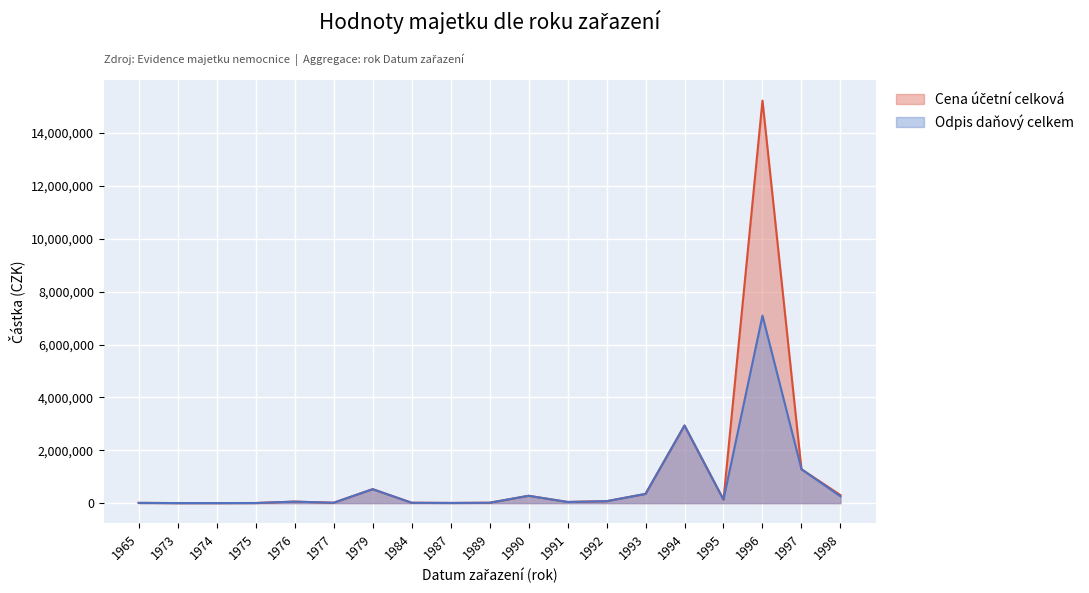

True or false: Odpis účetní celkem and Cena účetní celková intersect in this chart.

False